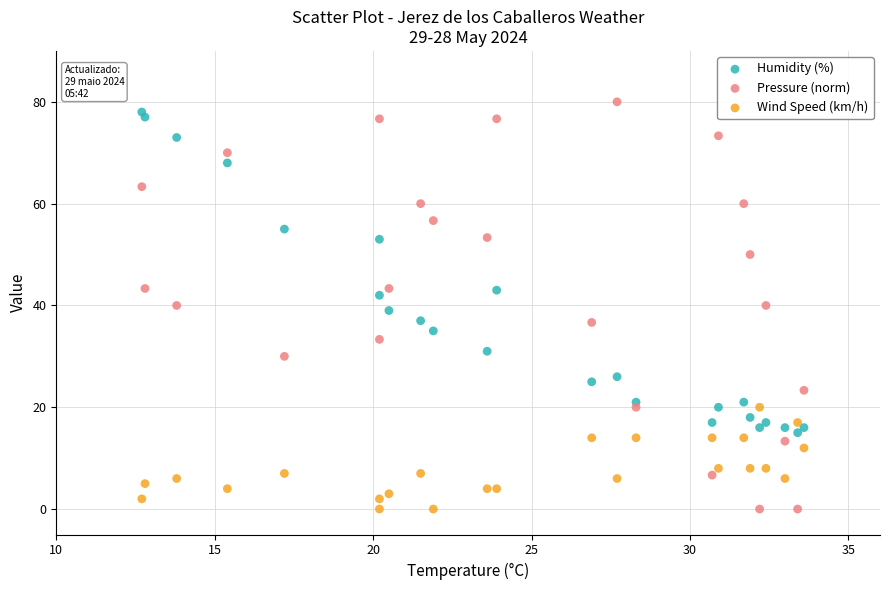

What are all the series names shown in the legend?

Humidity (%), Pressure (norm), Wind Speed (km/h)